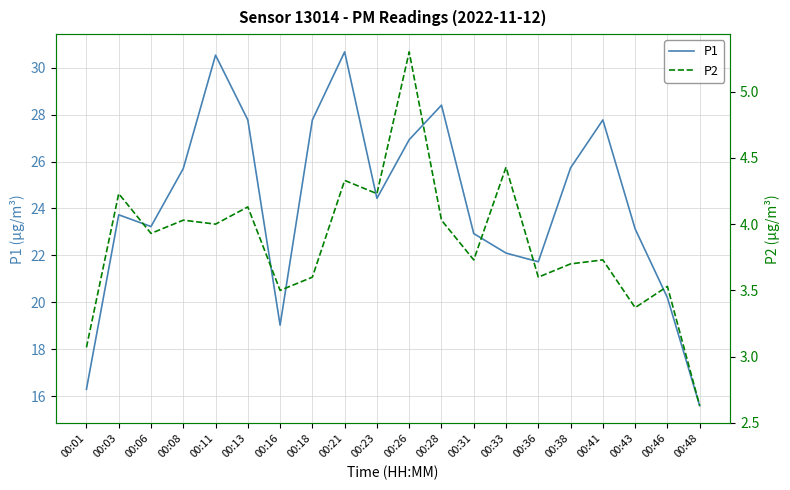

What is the smallest value displayed?

2.6